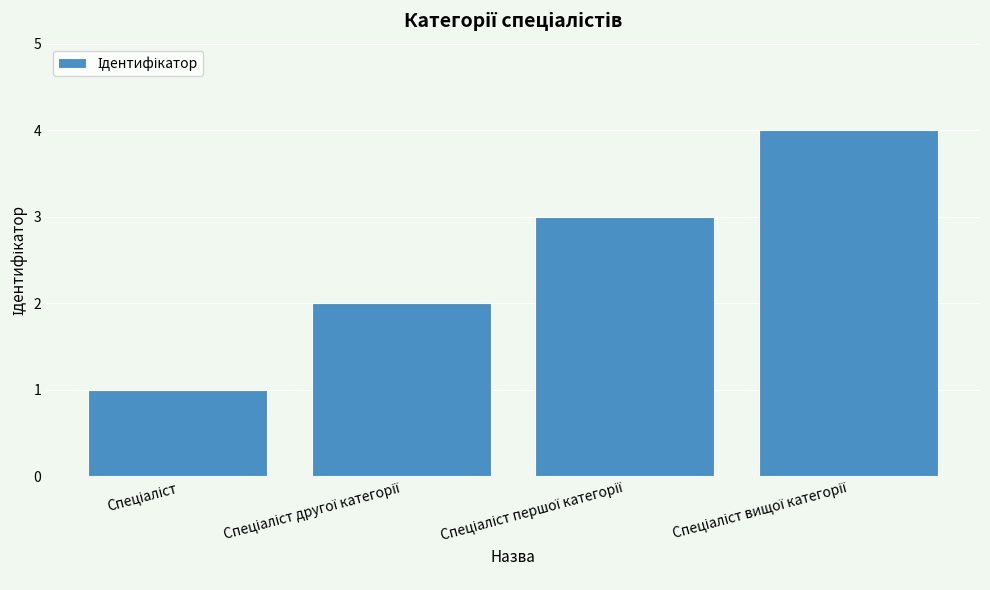

How many distinct data groups are displayed?

1